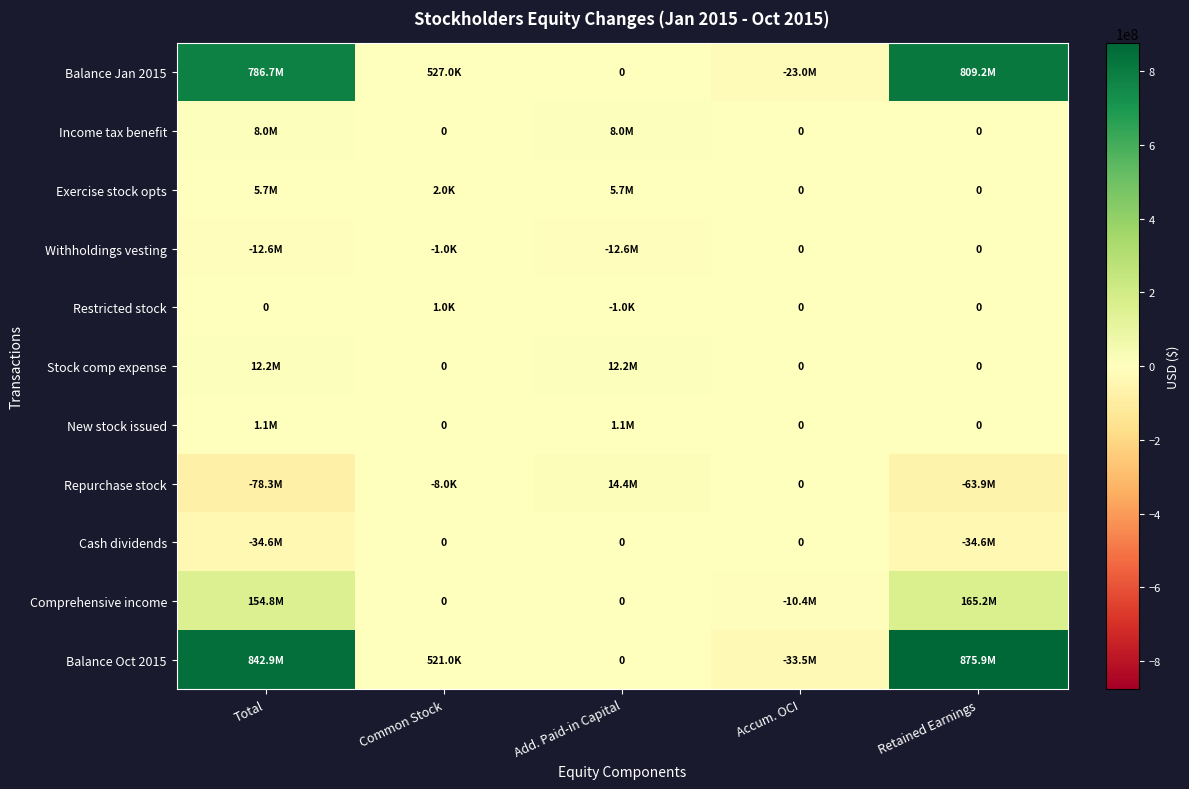

What is the total value across all series at Retained Earnings?

1751804000